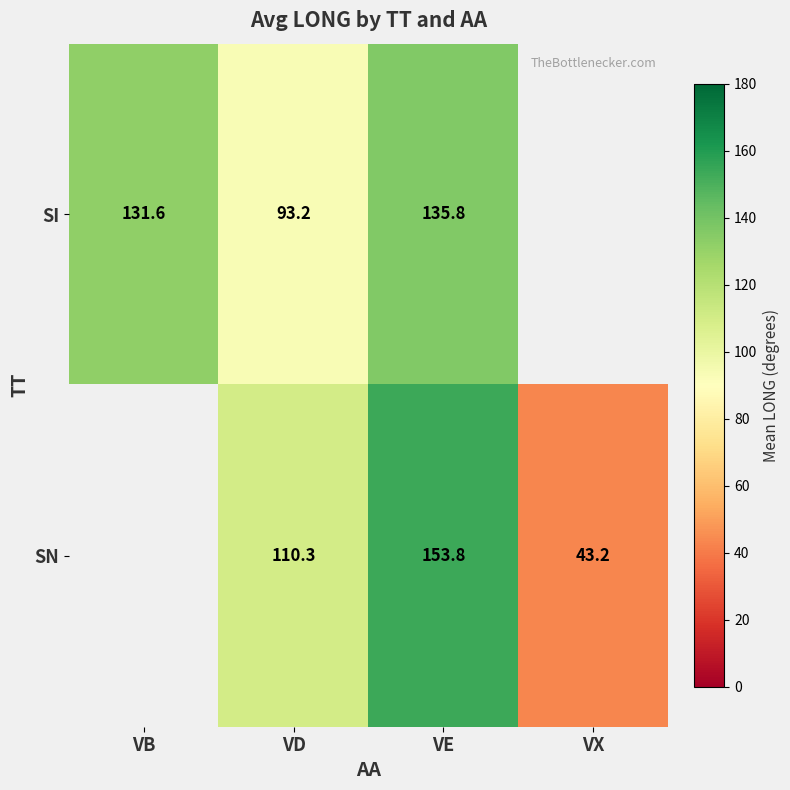

What is the total value across all series at VD?

203.5